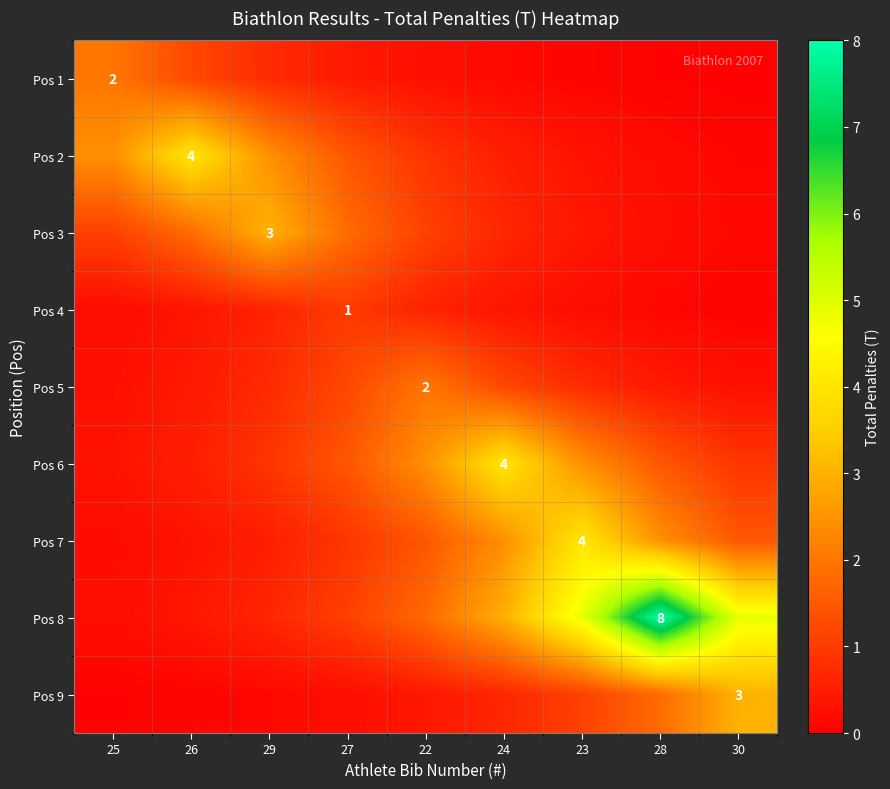

Is it true that Pos 1 equals 0.2 at 23?

False